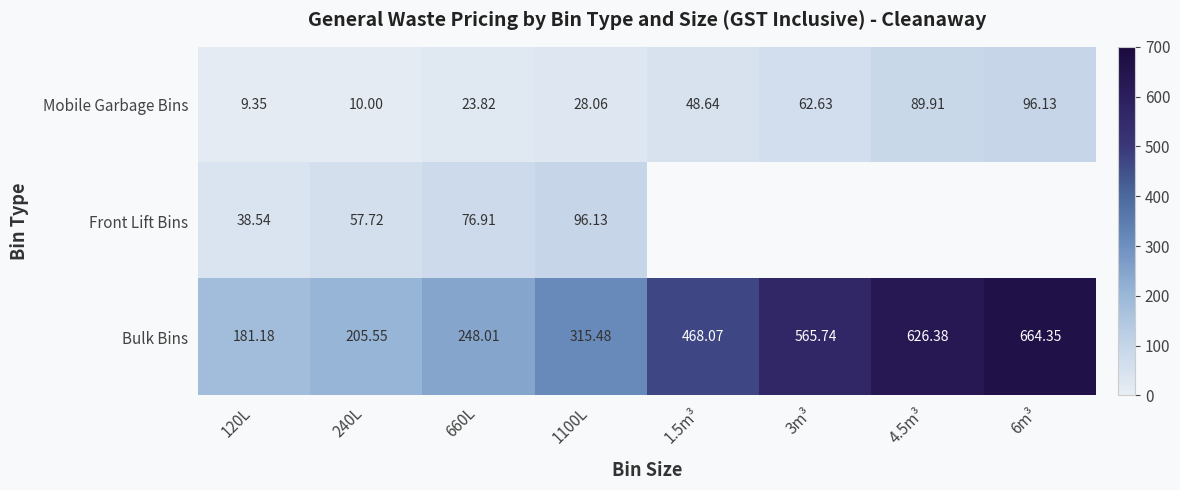

Which series changed the most between 120L and 660L?

Bulk Bins